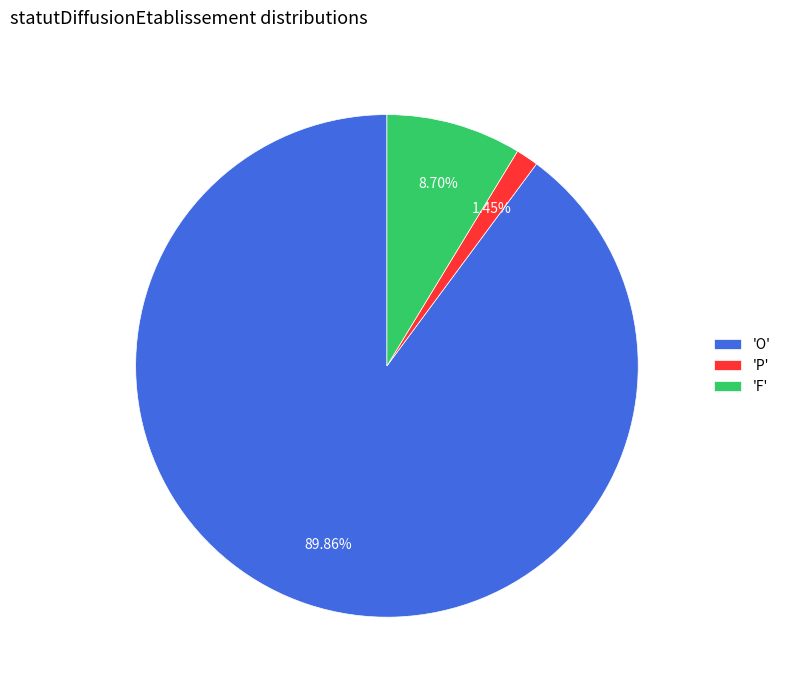

Between 'F' and 'O', which is larger?

'O'